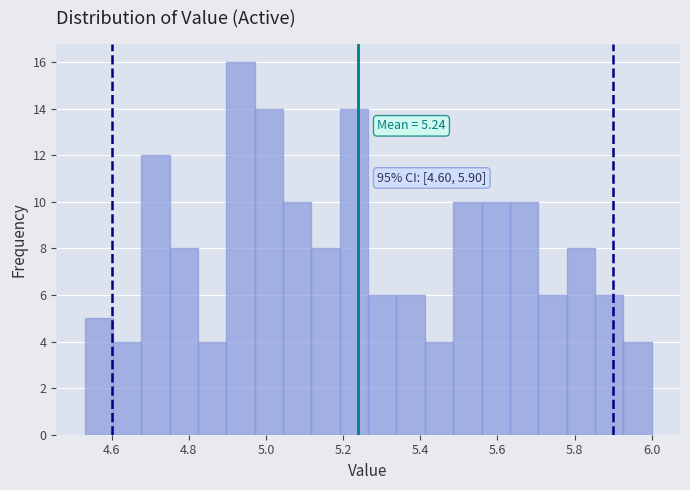

Read against the x-axis, roughly where is the centre of the tallest bar?

4.94